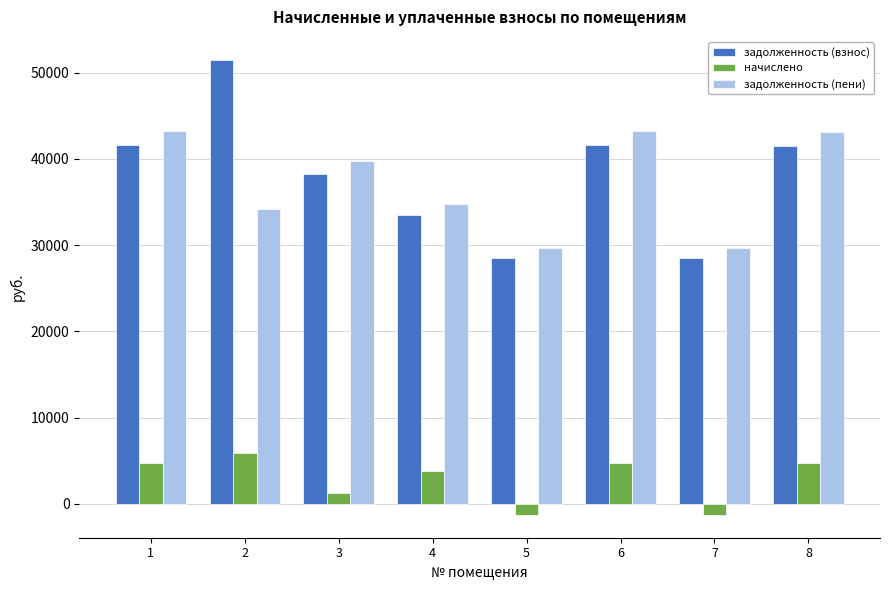

At which label is начислено closest to 2318?

3